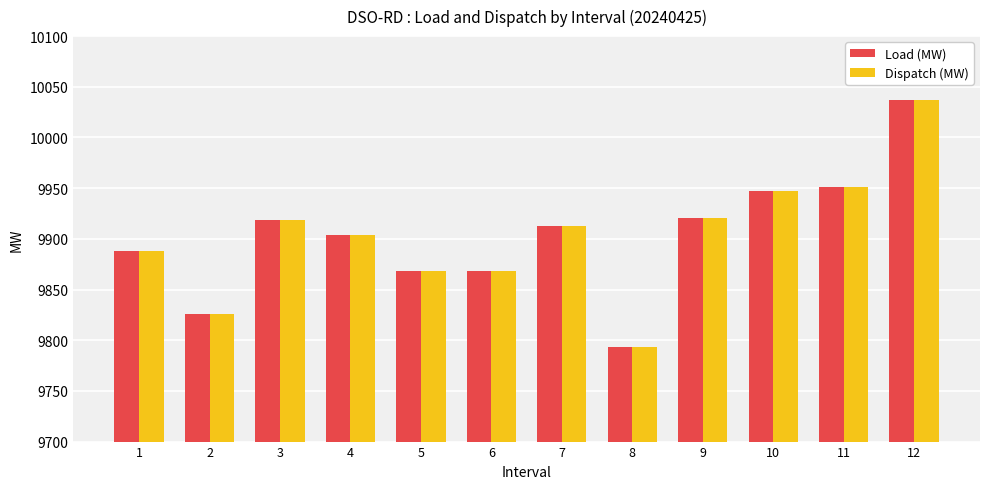

Reading left to right, transcribe all the data shown in this chart.

Load (MW): 1=9888	2=9826	3=9919	4=9904	5=9868	6=9868	7=9913	8=9793	9=9921	10=9947	11=9951	12=10037
Dispatch (MW): 1=9888	2=9826	3=9919	4=9904	5=9868	6=9868	7=9913	8=9793	9=9921	10=9947	11=9951	12=10037